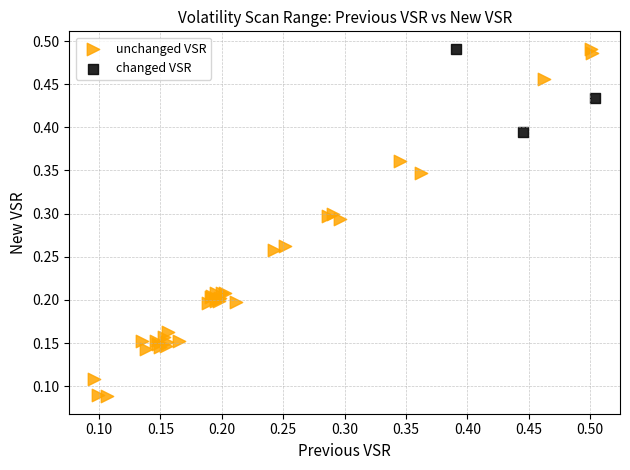

Which series has the largest Y range (max minus min)?

unchanged VSR